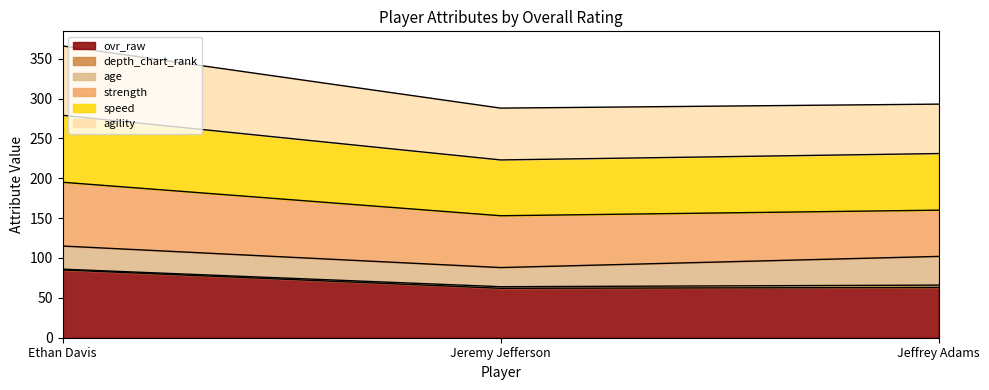

What is the minimum value for ovr_raw?

62